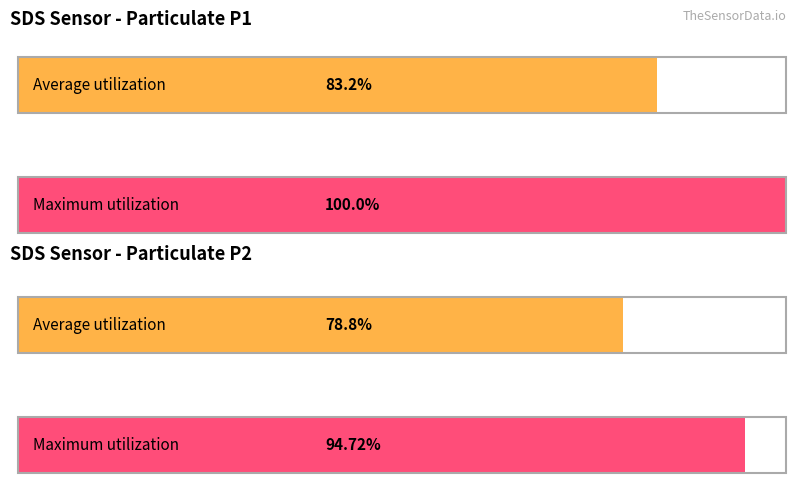

Does the chart contain any negative values?

No